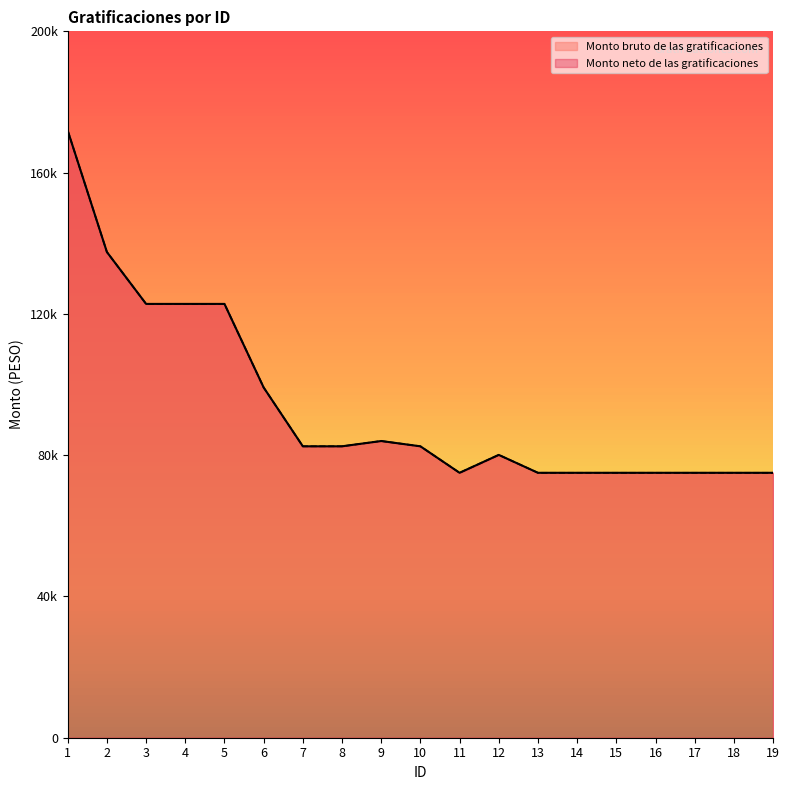

True or false: Monto bruto de las gratificaciones has more than 0 points higher than both neighbors.

True